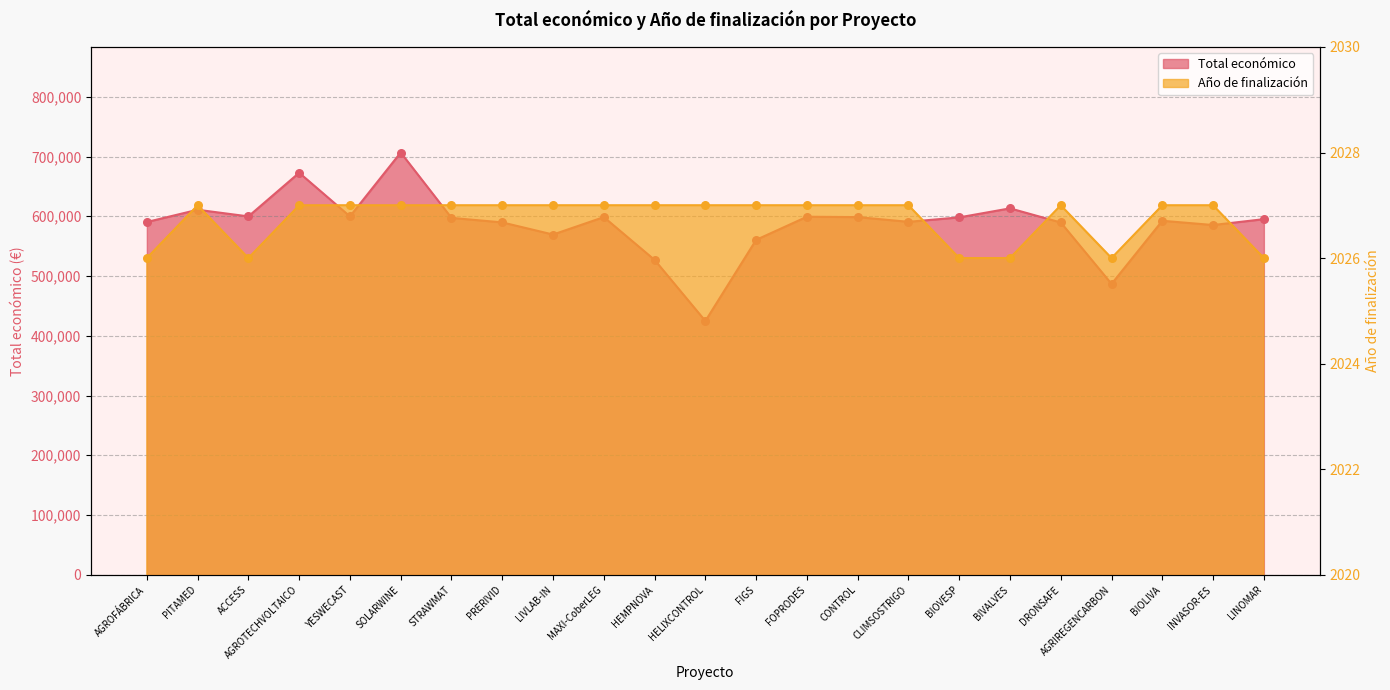

Which series has the largest total across all categories?

Total económico